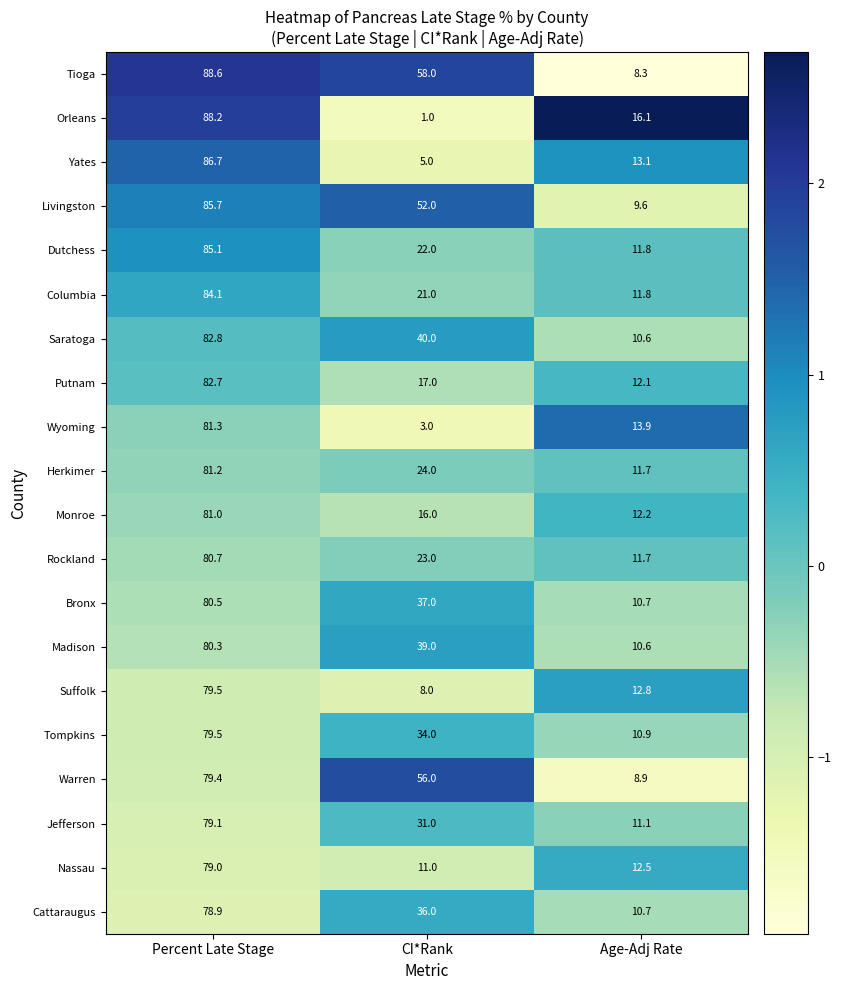

Is it true that Saratoga equals 34.4 at Percent Late Stage?

False